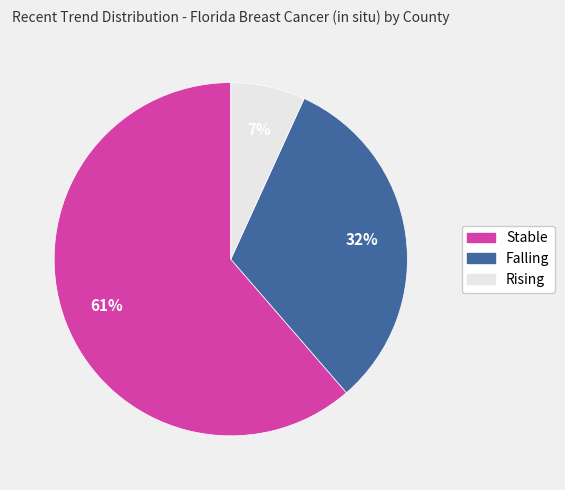

What is the majority slice?

Stable